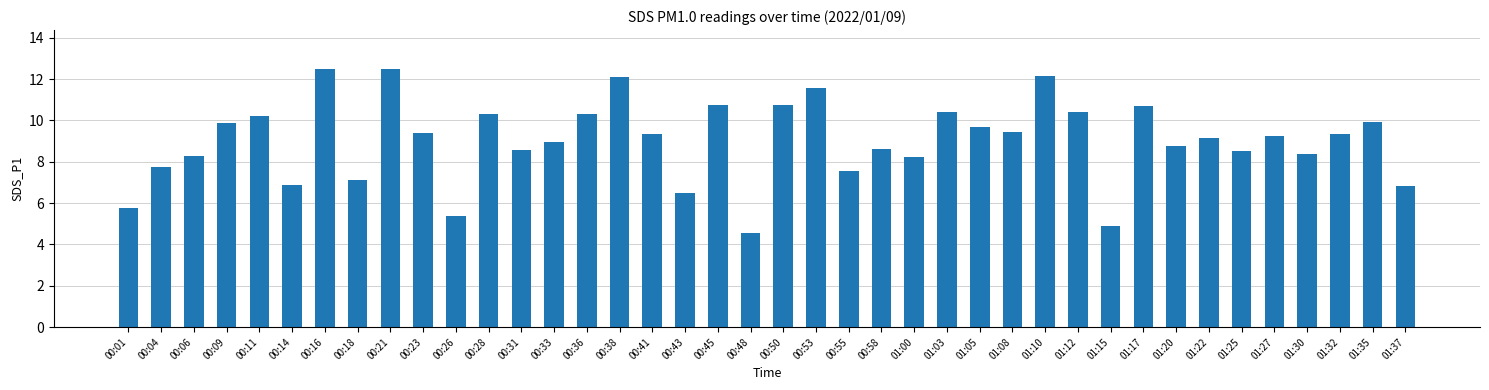

What is the change in value from 01:00 to 01:22?

+0.9